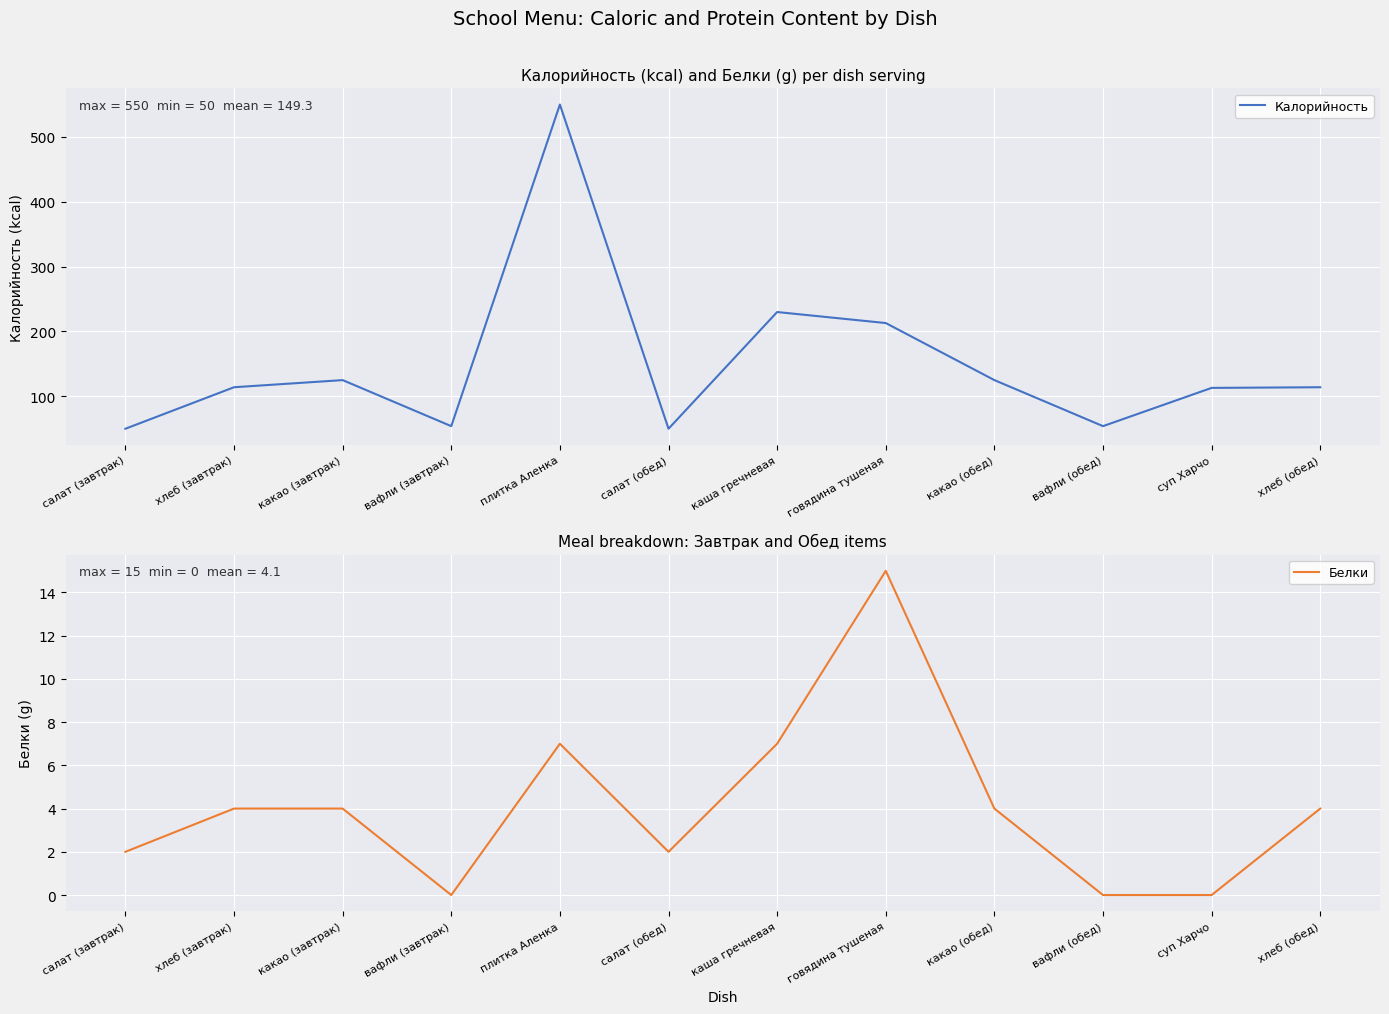

In Белки, how many points are higher than both neighbors (excluding endpoints)?

2